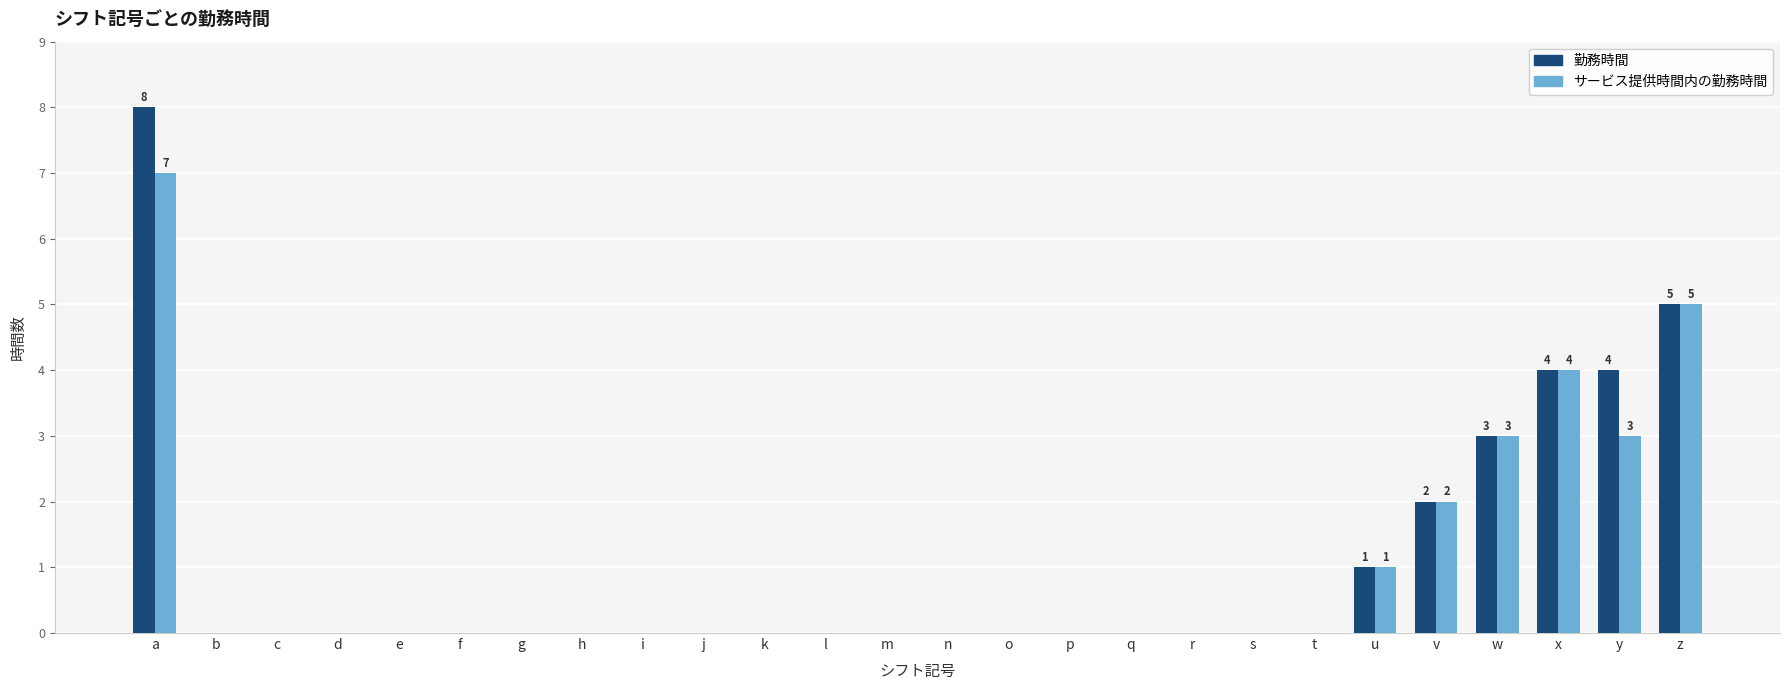

Which category has the highest value in the サービス提供時間内の勤務時間 series?

a